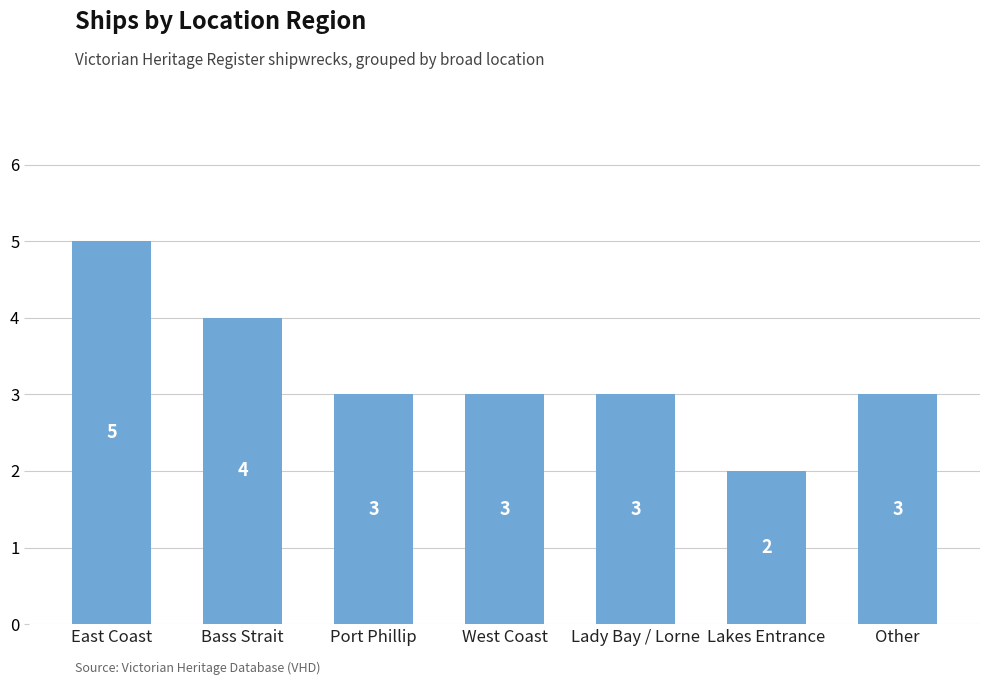

How many values are between 3 and 4?

5